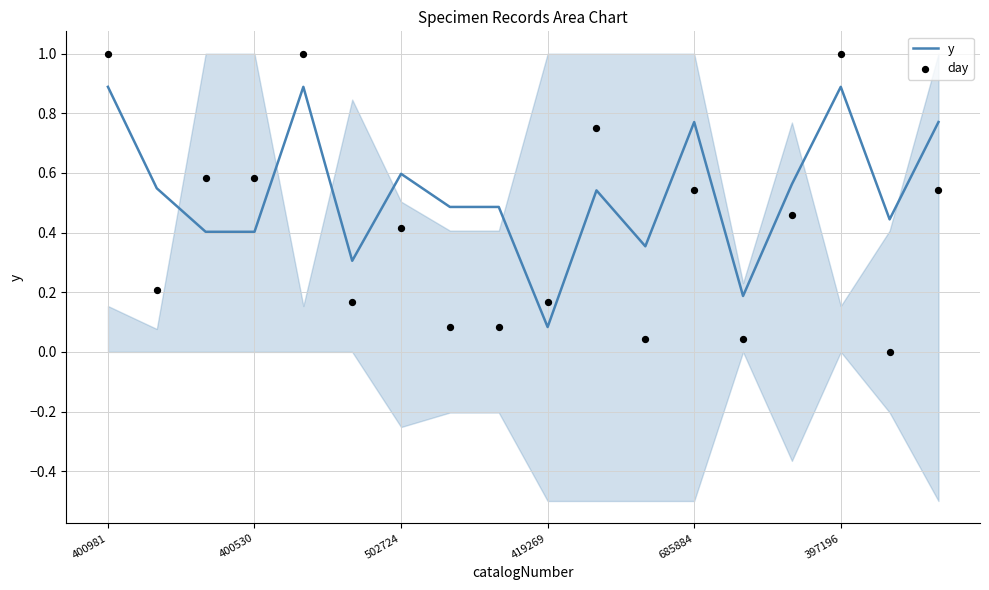

Which series has the widest spread of Y values?

day